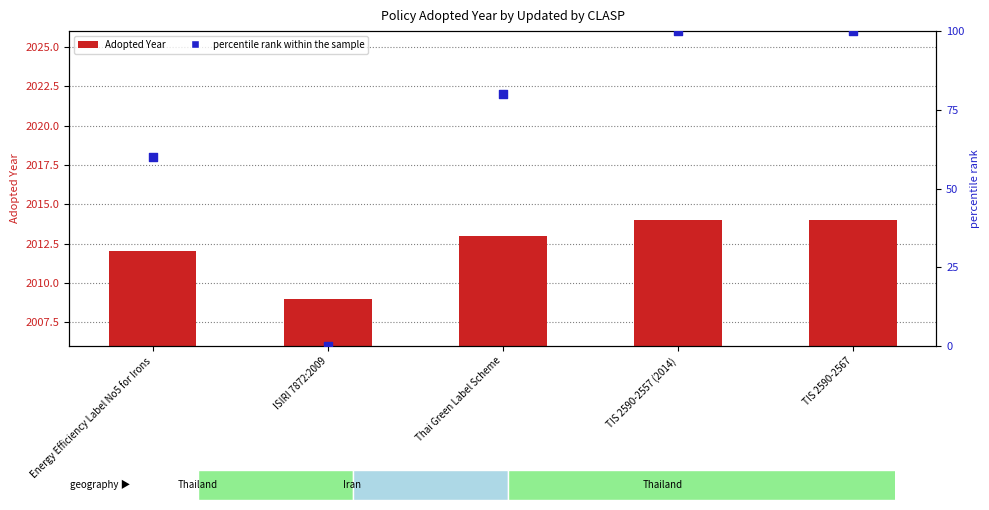

At which category is the sum across all series the highest?

TIS 2590-2557 (2014)